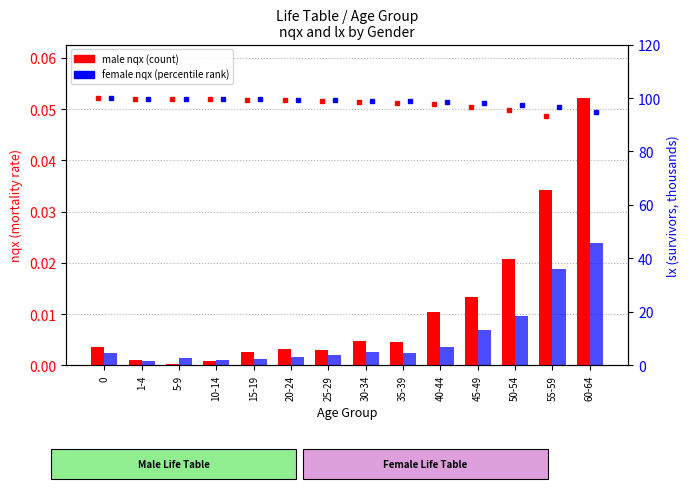

Which has a higher value, 5-9 or 35-39?

35-39